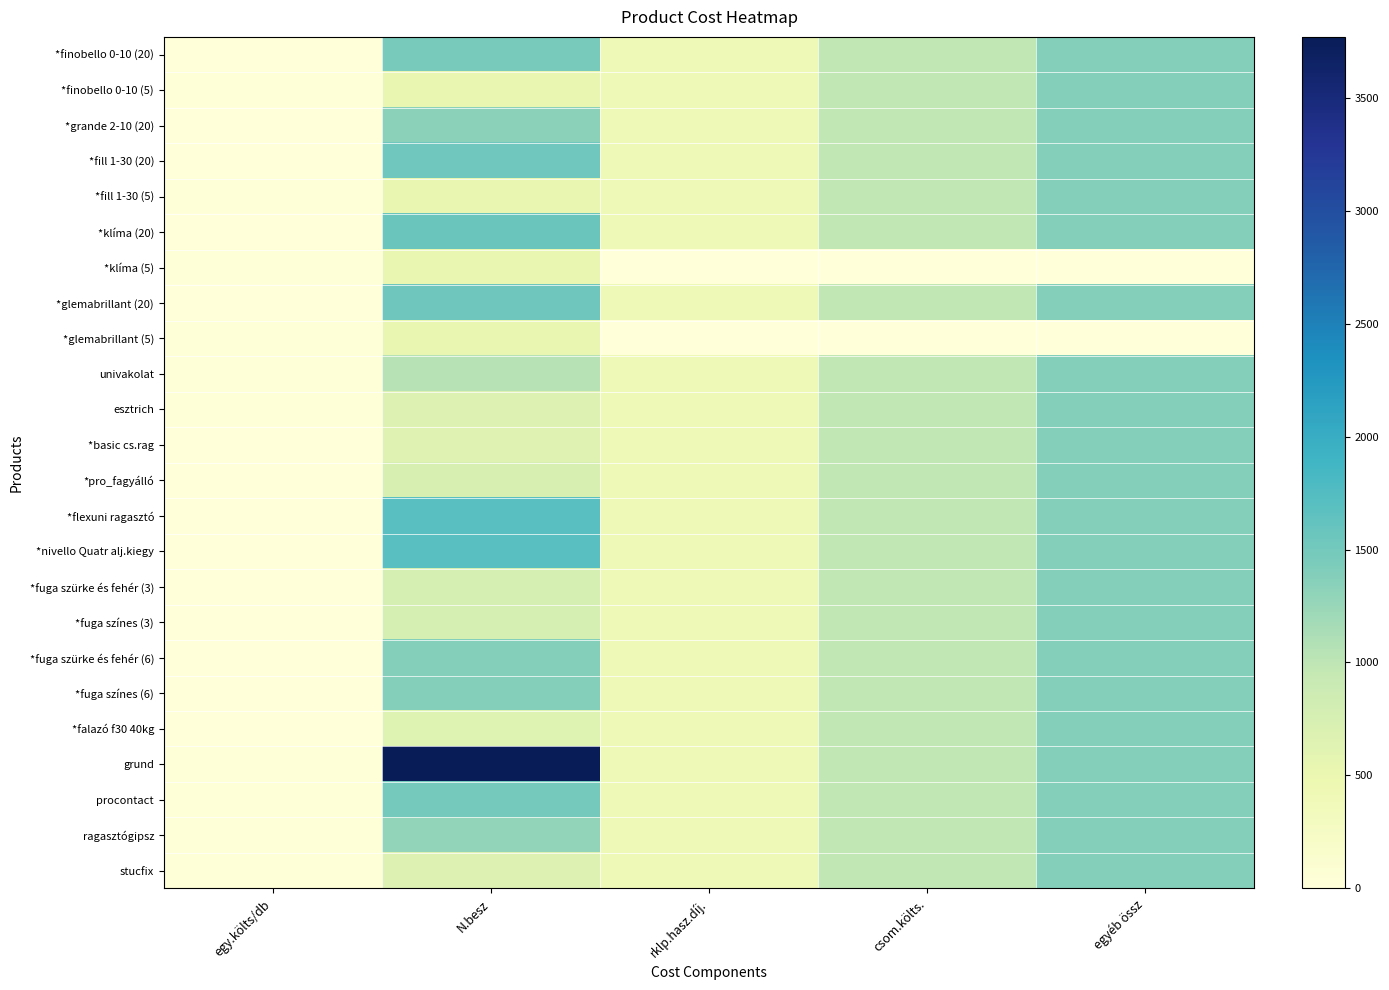

Between rklp.hasz.díj. and egyéb össz, which is larger?

egyéb össz